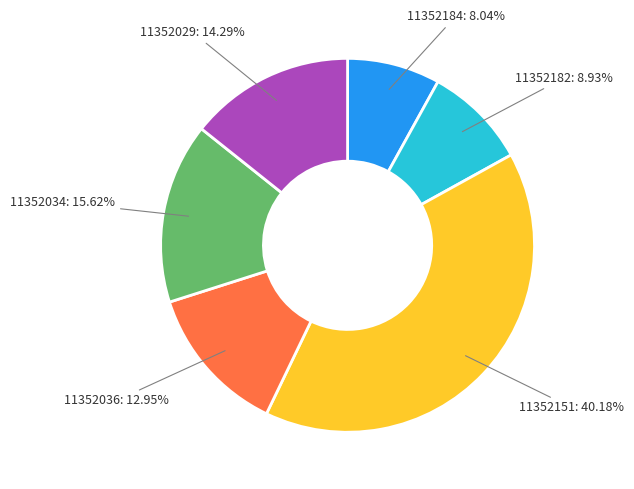

Is there a majority slice in this chart?

No